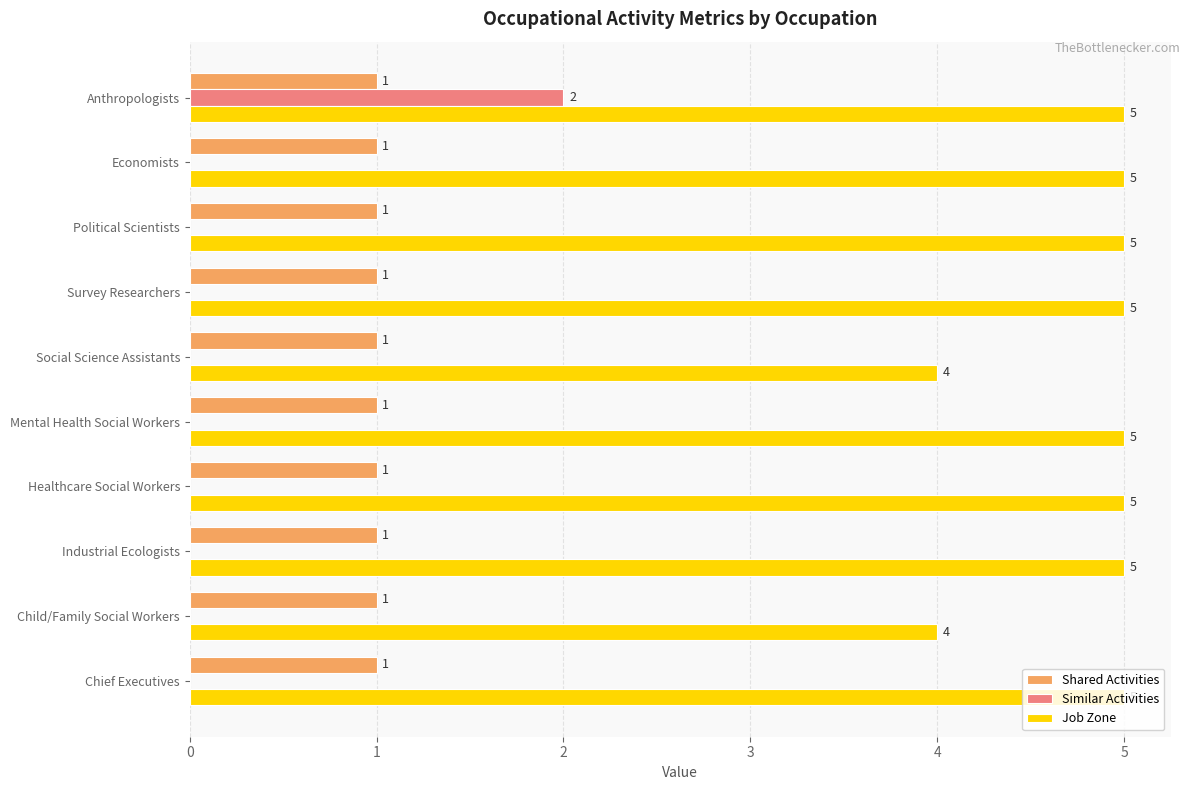

What is the approximate value of Job Zone at Economists?

5